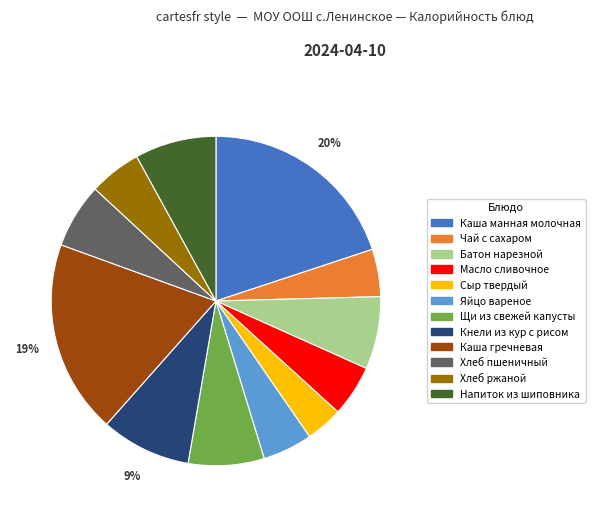

To the nearest percent, what is the combined percentage of Хлеб ржаной and Батон нарезной?

12%